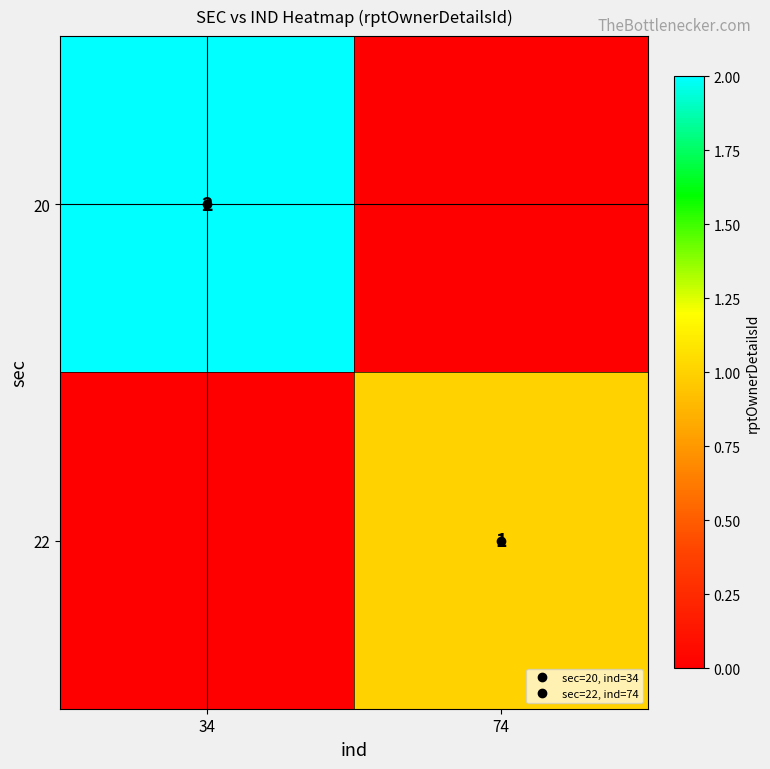

Which category has the highest value in the 22 series?

74